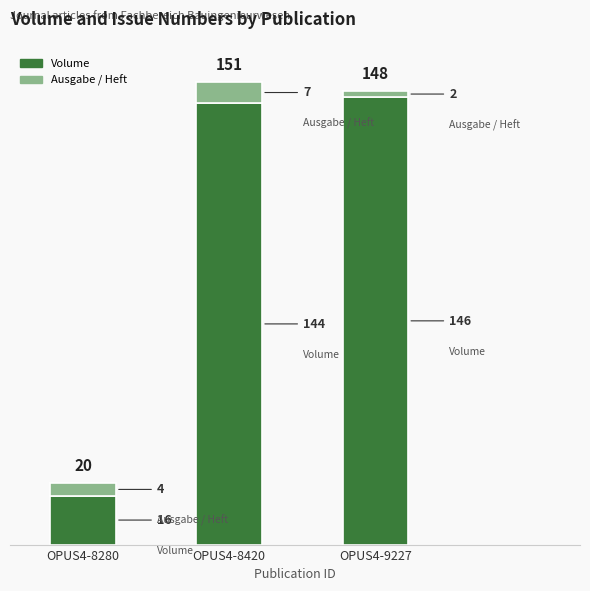

At which category is the sum across all series the highest?

OPUS4-8420